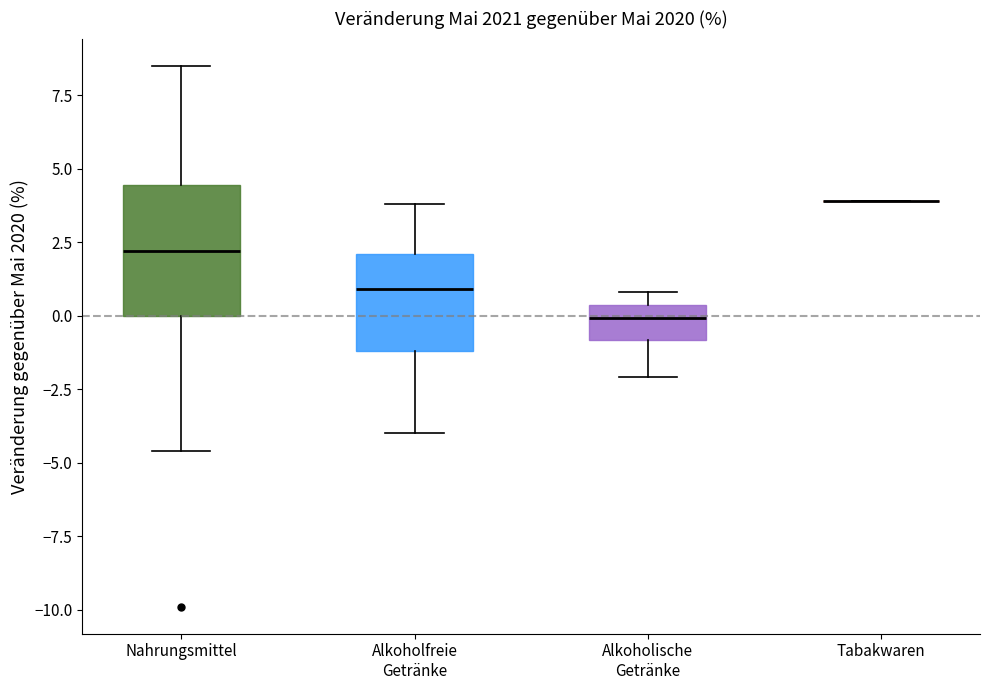

Where does the median line of the box for Alkoholische Getränke sit on the y-axis? The values are not printed on the chart, so give them approximately, as read against the axis.

0.0